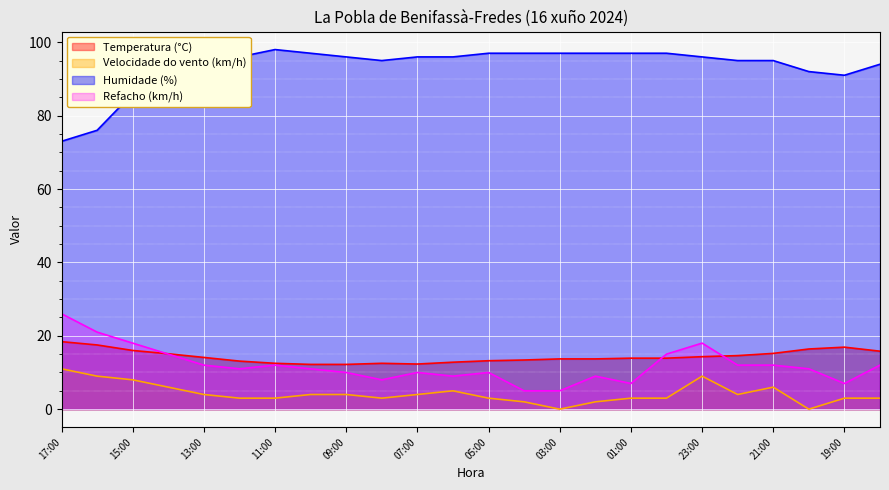

What is the difference between the maximum and minimum values in the Temperatura (°C) series?

6.2